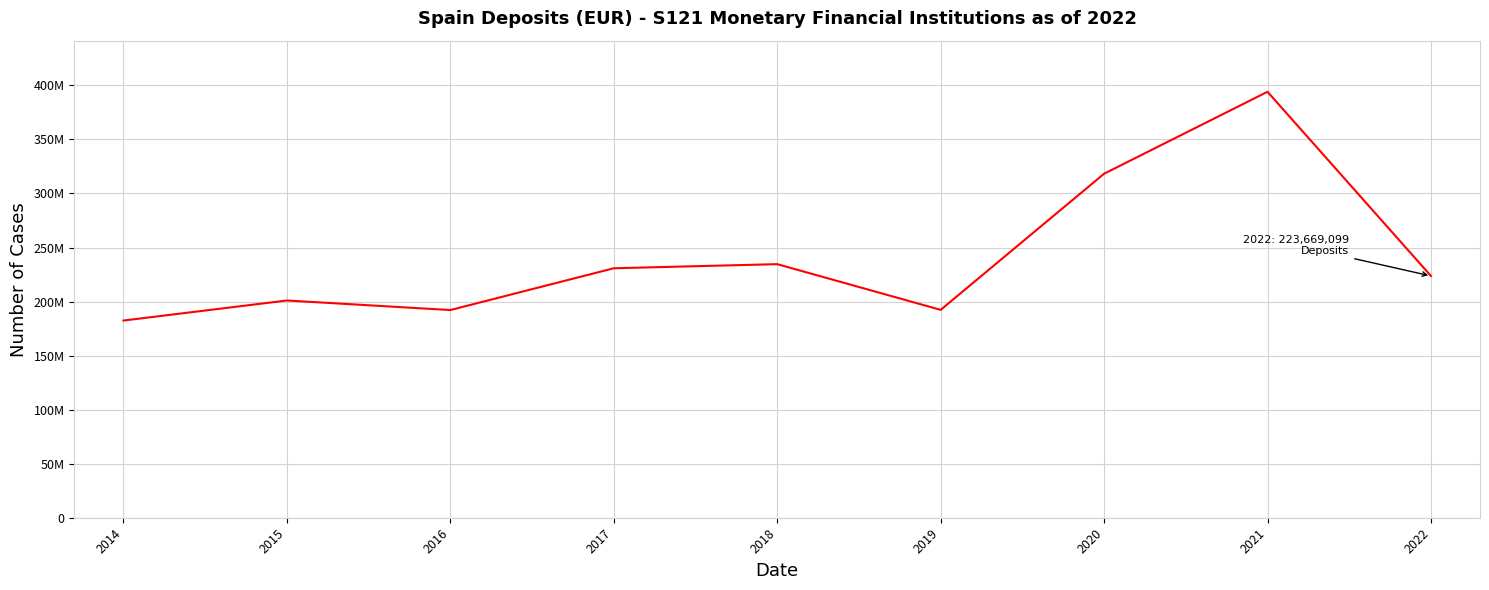

Reading left to right, transcribe all the data shown in this chart.

2014=182433882	2015=200979783	2016=192150021	2017=230803801	2018=234605388	2019=192328761	2020=318266044	2021=394088690	2022=223669099